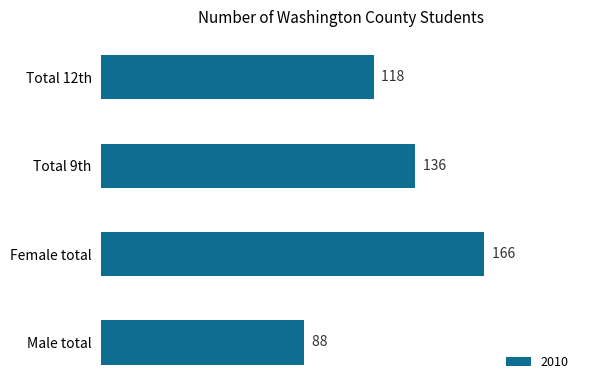

How many series are shown in this chart?

1